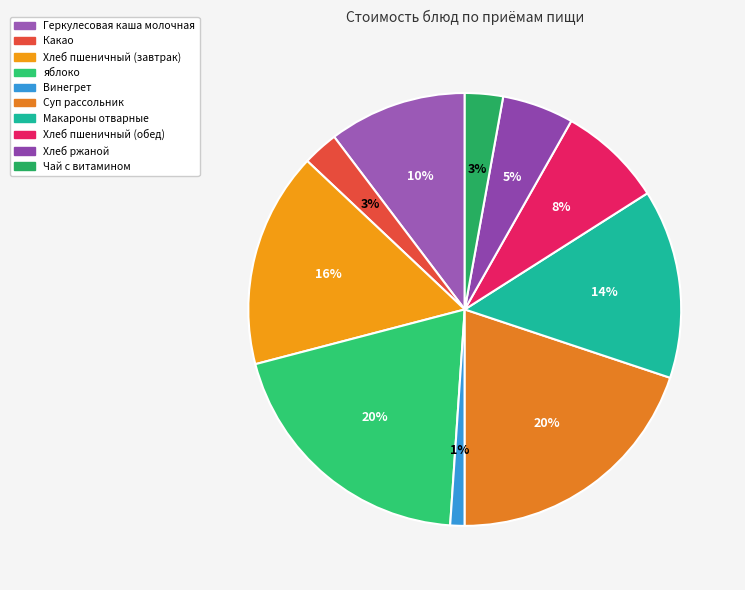

What is the ratio of the value at яблоко to the value at Хлеб ржаной?

3.7